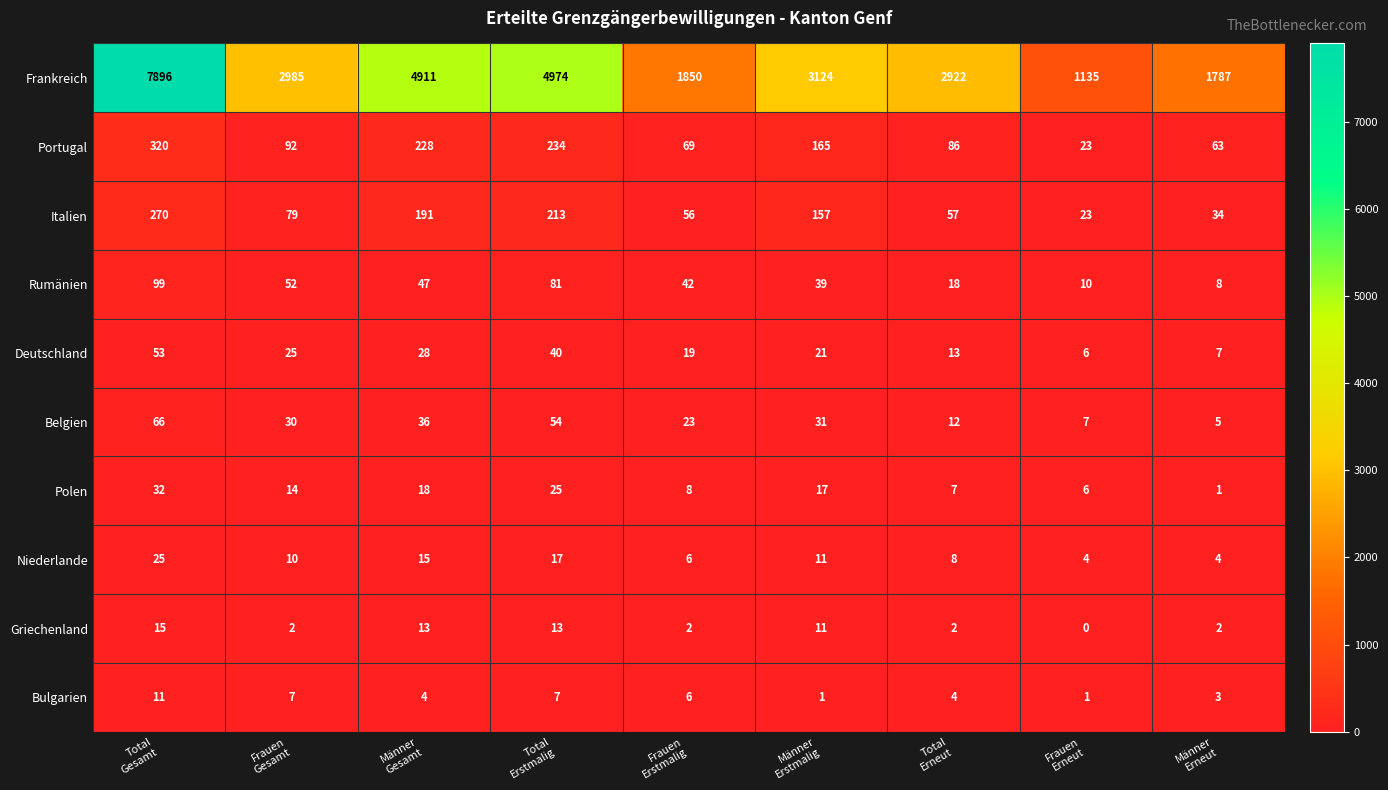

Rank the series by their maximum value, from lowest to highest.

Bulgarien, Griechenland, Niederlande, Polen, Deutschland, Belgien, Rumänien, Italien, Portugal, Frankreich